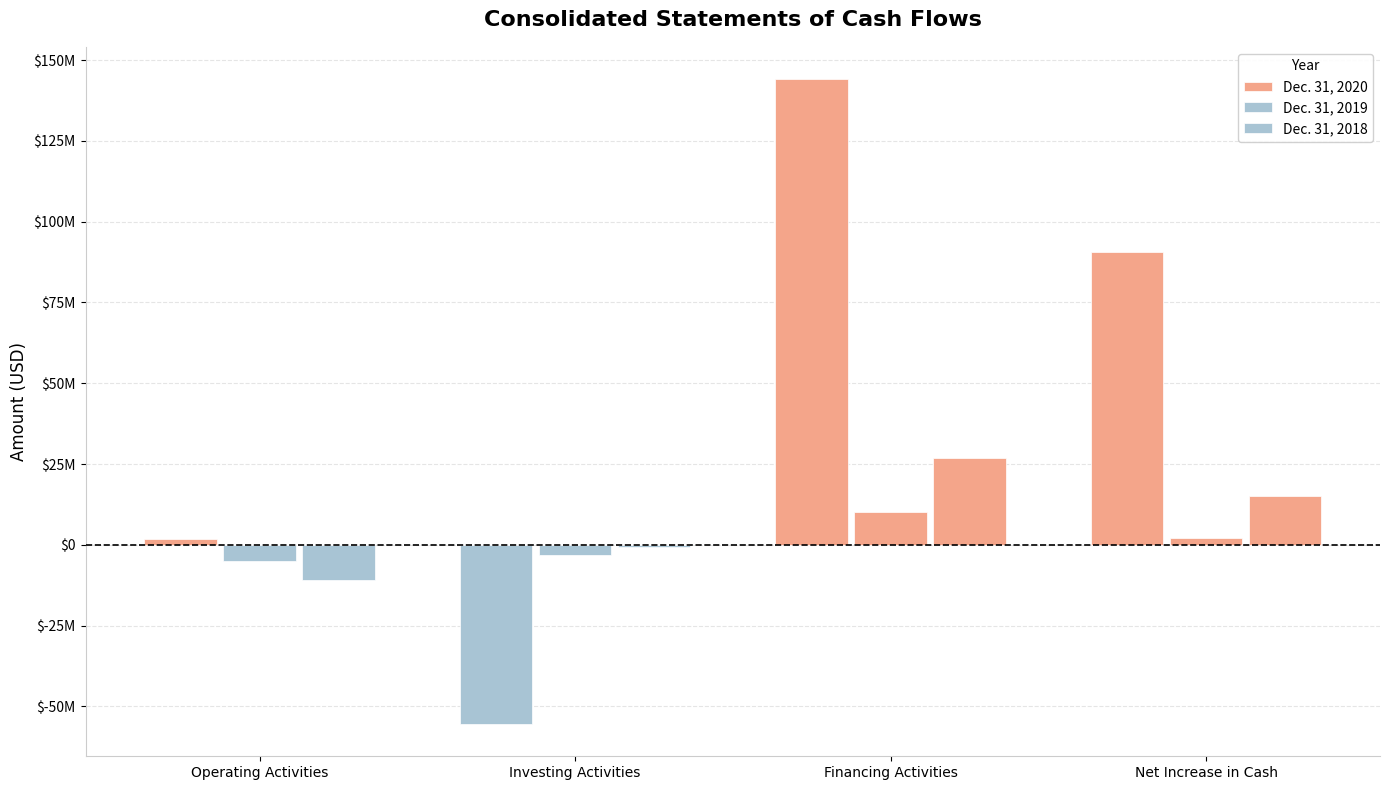

List the labels in order of Dec. 31, 2018 value, smallest first.

Operating Activities, Investing Activities, Net Increase in Cash, Financing Activities